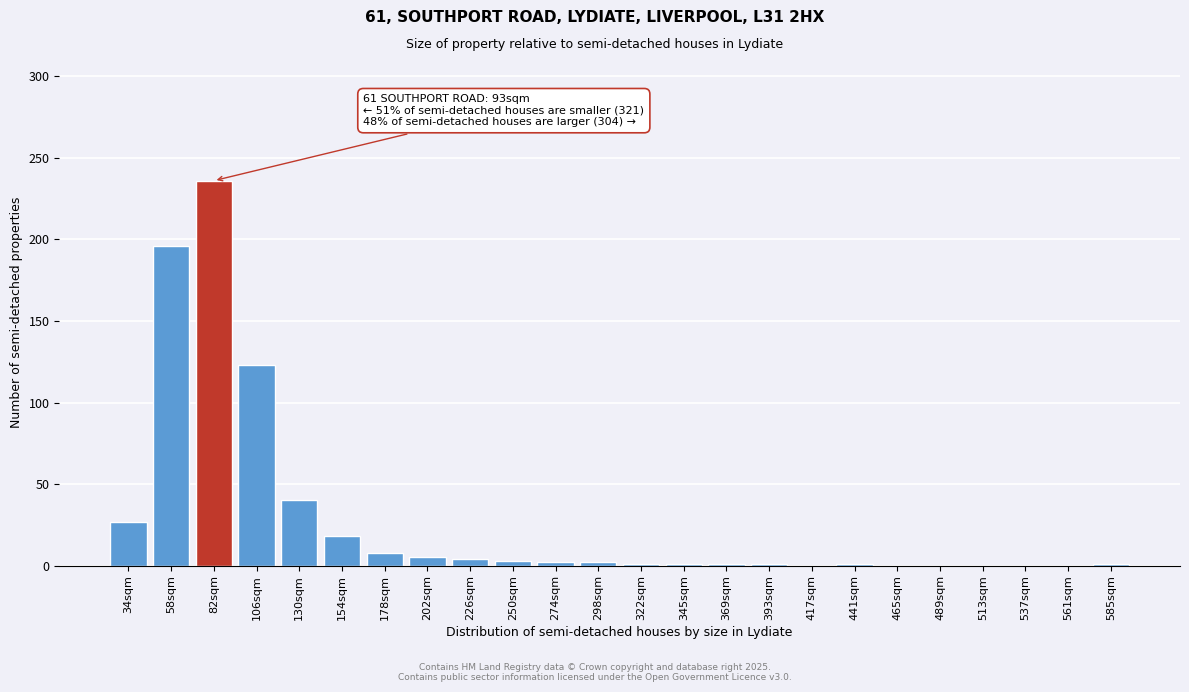

What is the maximum value shown in the chart?

236